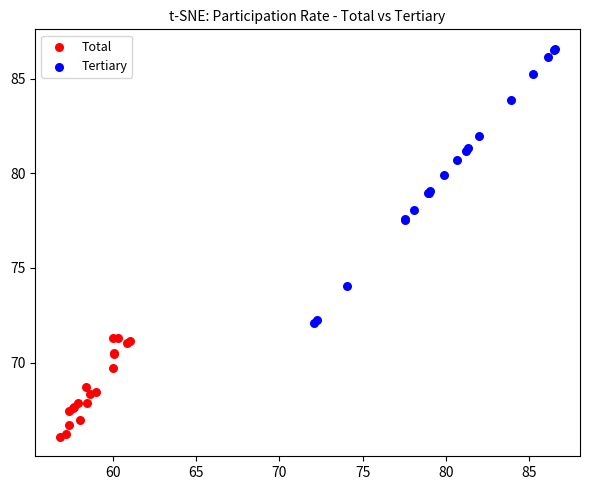

Which series reaches the minimum Y coordinate?

Total